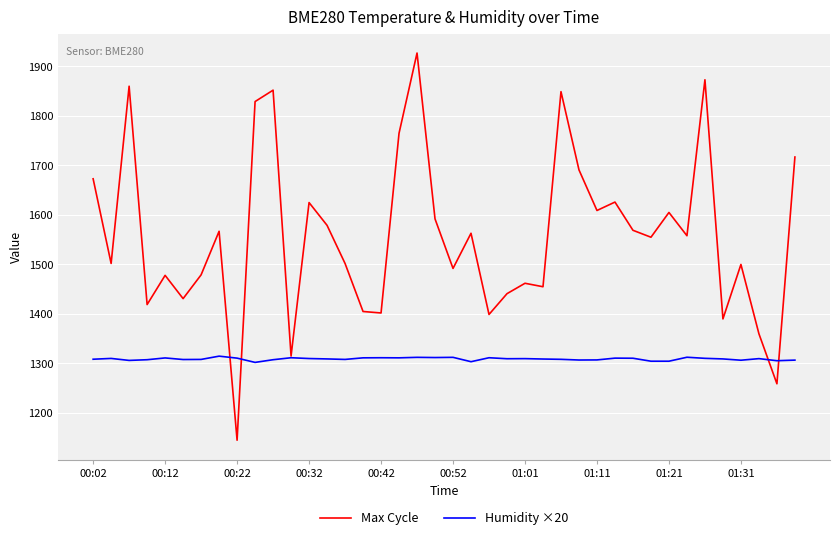

Count the number of data series in this chart.

2